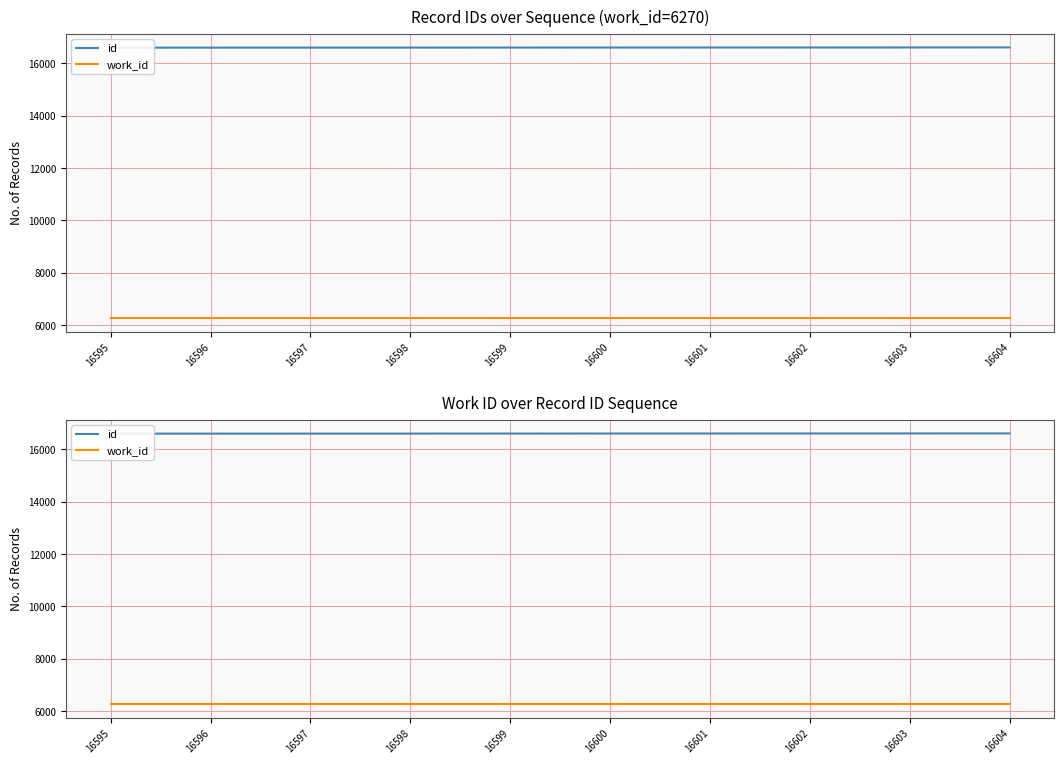

True or false: work_id and id intersect in this chart.

False